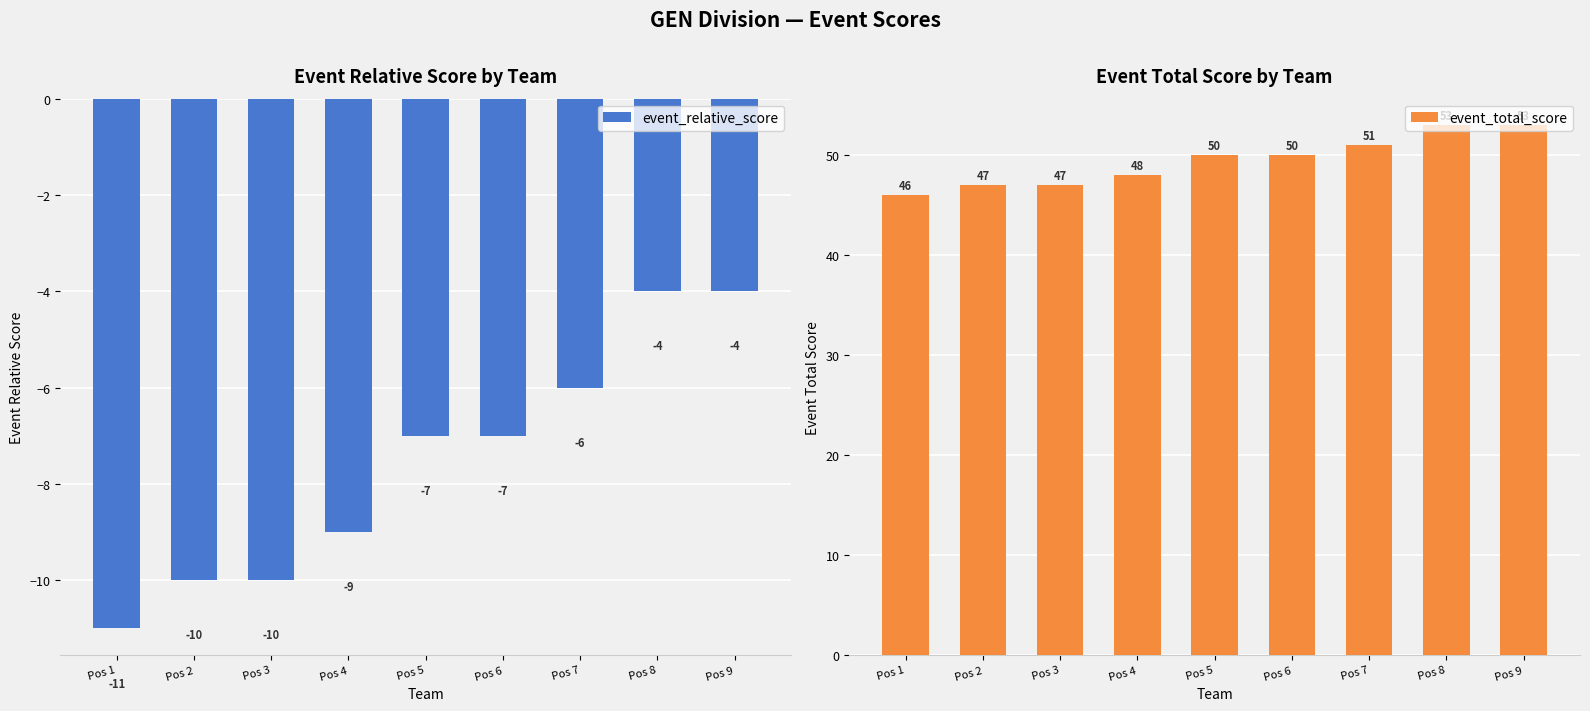

At how many categories does at least one series exceed -2?

9